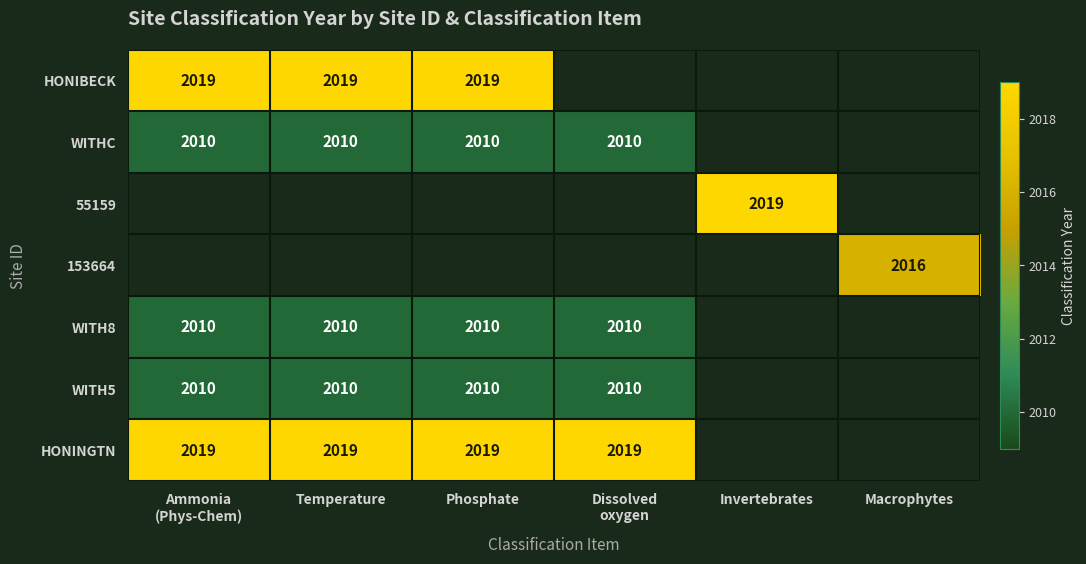

The value of 153664 at Macrophytes is 2016. True or false?

True